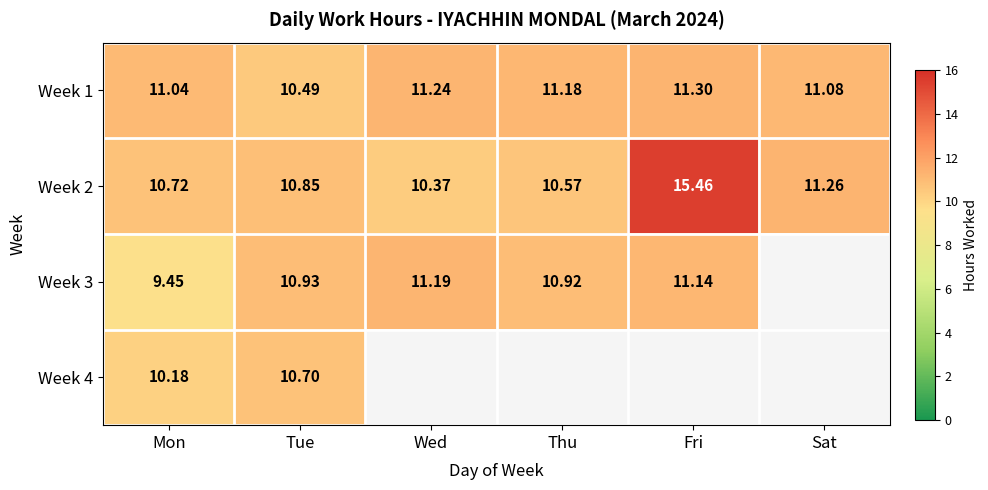

Rank the categories by Week 2 value from lowest to highest.

Wed, Thu, Mon, Tue, Sat, Fri